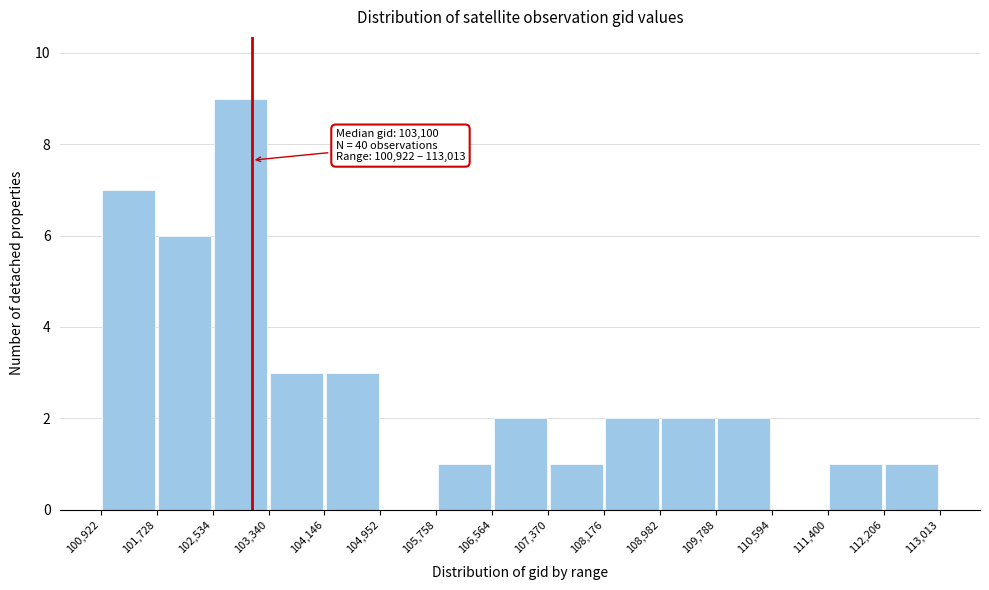

Which range on the x-axis has the tallest bar?

102,534 to 103,340